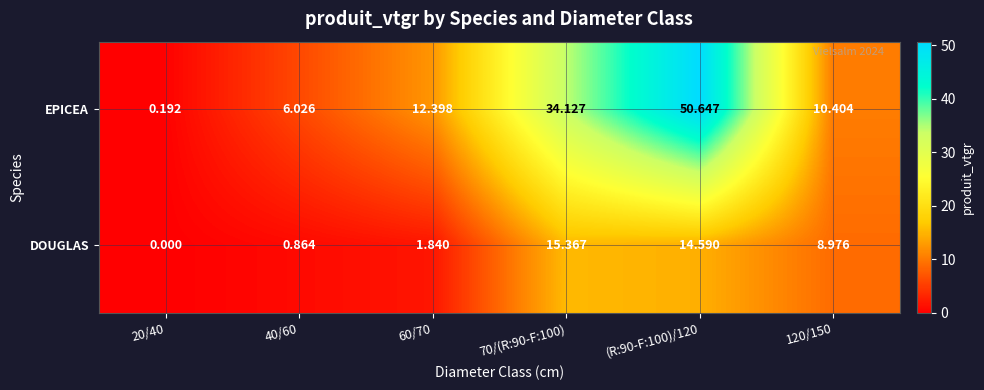

Rank the series by their maximum value, from lowest to highest.

DOUGLAS, EPICEA